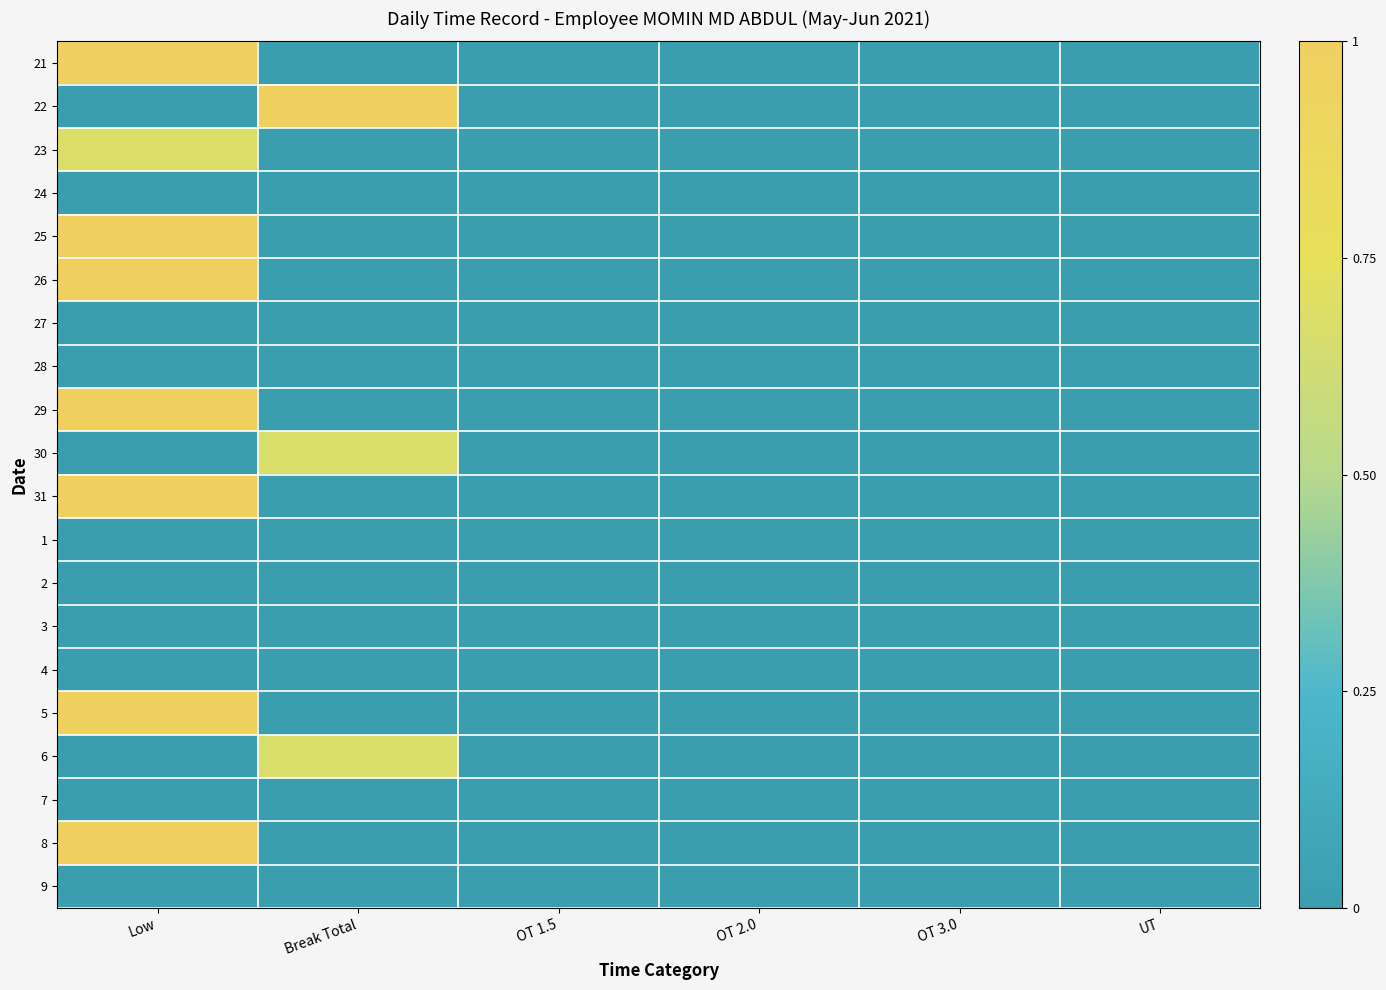

Reading left to right, what are all the values shown in this chart?

21: Low=1.0	Break Total=0.0	OT 1.5=0.0	OT 2.0=0.0	OT 3.0=0.0	UT=0.0
22: Low=0.0	Break Total=1.0	OT 1.5=0.0	OT 2.0=0.0	OT 3.0=0.0	UT=0.0
23: Low=0.7	Break Total=0.0	OT 1.5=0.0	OT 2.0=0.0	OT 3.0=0.0	UT=0.0
24: Low=0.0	Break Total=0.0	OT 1.5=0.0	OT 2.0=0.0	OT 3.0=0.0	UT=0.0
25: Low=1.0	Break Total=0.0	OT 1.5=0.0	OT 2.0=0.0	OT 3.0=0.0	UT=0.0
26: Low=1.0	Break Total=0.0	OT 1.5=0.0	OT 2.0=0.0	OT 3.0=0.0	UT=0.0
27: Low=0.0	Break Total=0.0	OT 1.5=0.0	OT 2.0=0.0	OT 3.0=0.0	UT=0.0
28: Low=0.0	Break Total=0.0	OT 1.5=0.0	OT 2.0=0.0	OT 3.0=0.0	UT=0.0
29: Low=1.0	Break Total=0.0	OT 1.5=0.0	OT 2.0=0.0	OT 3.0=0.0	UT=0.0
30: Low=0.0	Break Total=0.7	OT 1.5=0.0	OT 2.0=0.0	OT 3.0=0.0	UT=0.0
31: Low=1.0	Break Total=0.0	OT 1.5=0.0	OT 2.0=0.0	OT 3.0=0.0	UT=0.0
1: Low=0.0	Break Total=0.0	OT 1.5=0.0	OT 2.0=0.0	OT 3.0=0.0	UT=0.0
2: Low=0.0	Break Total=0.0	OT 1.5=0.0	OT 2.0=0.0	OT 3.0=0.0	UT=0.0
3: Low=0.0	Break Total=0.0	OT 1.5=0.0	OT 2.0=0.0	OT 3.0=0.0	UT=0.0
4: Low=0.0	Break Total=0.0	OT 1.5=0.0	OT 2.0=0.0	OT 3.0=0.0	UT=0.0
5: Low=1.0	Break Total=0.0	OT 1.5=0.0	OT 2.0=0.0	OT 3.0=0.0	UT=0.0
6: Low=0.0	Break Total=0.7	OT 1.5=0.0	OT 2.0=0.0	OT 3.0=0.0	UT=0.0
7: Low=0.0	Break Total=0.0	OT 1.5=0.0	OT 2.0=0.0	OT 3.0=0.0	UT=0.0
8: Low=1.0	Break Total=0.0	OT 1.5=0.0	OT 2.0=0.0	OT 3.0=0.0	UT=0.0
9: Low=0.0	Break Total=0.0	OT 1.5=0.0	OT 2.0=0.0	OT 3.0=0.0	UT=0.0